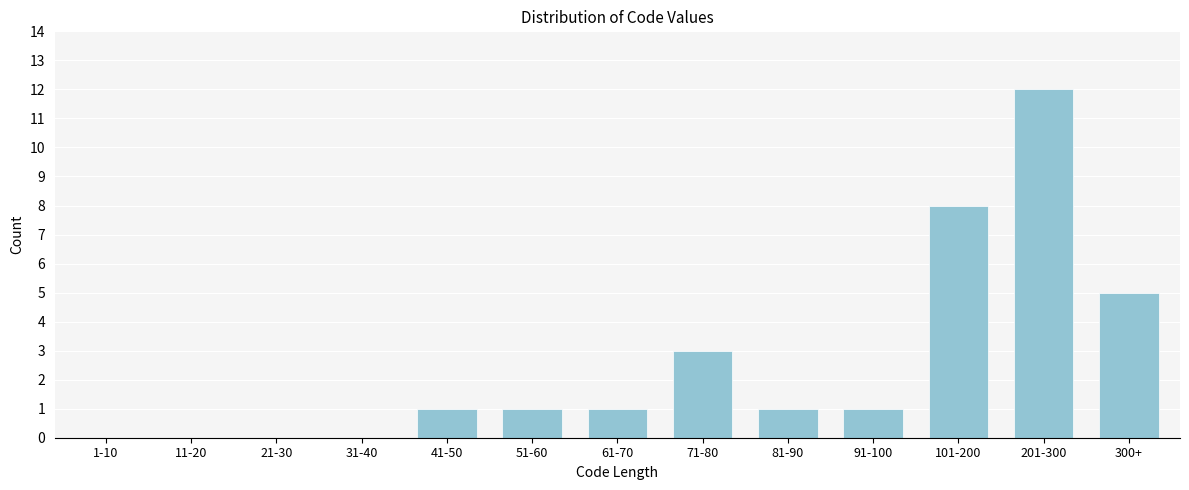

Reading right to left, what are all the values shown in this chart?

300+=5	201-300=12	101-200=8	91-100=1	81-90=1	71-80=3	61-70=1	51-60=1	41-50=1	31-40=0	21-30=0	11-20=0	1-10=0